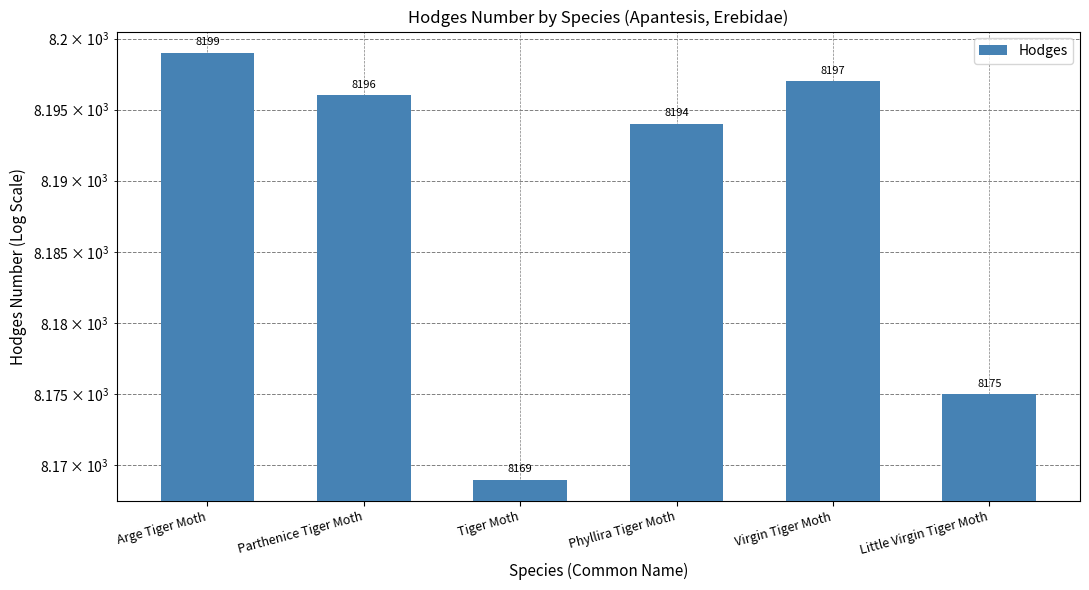

How many bars are there in total?

6